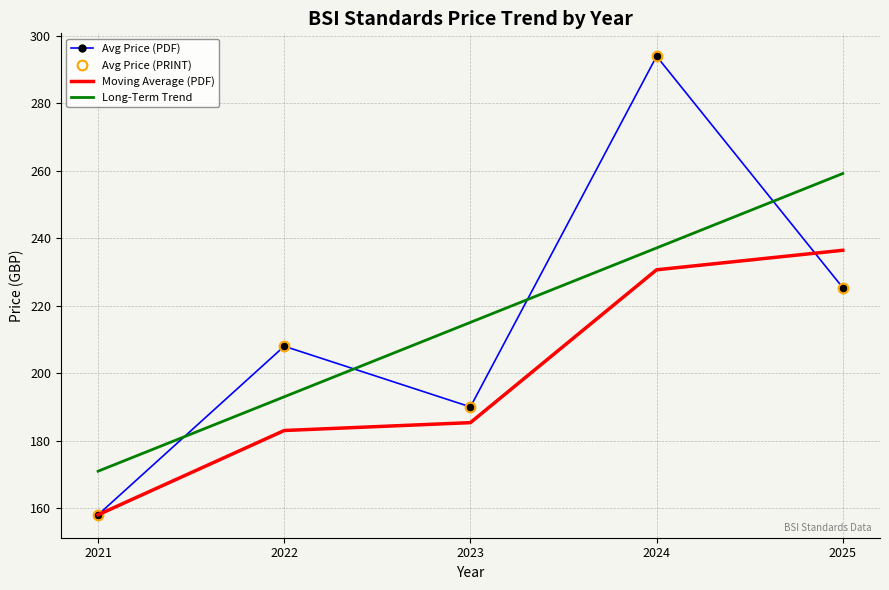

How many lines are shown in the chart?

4